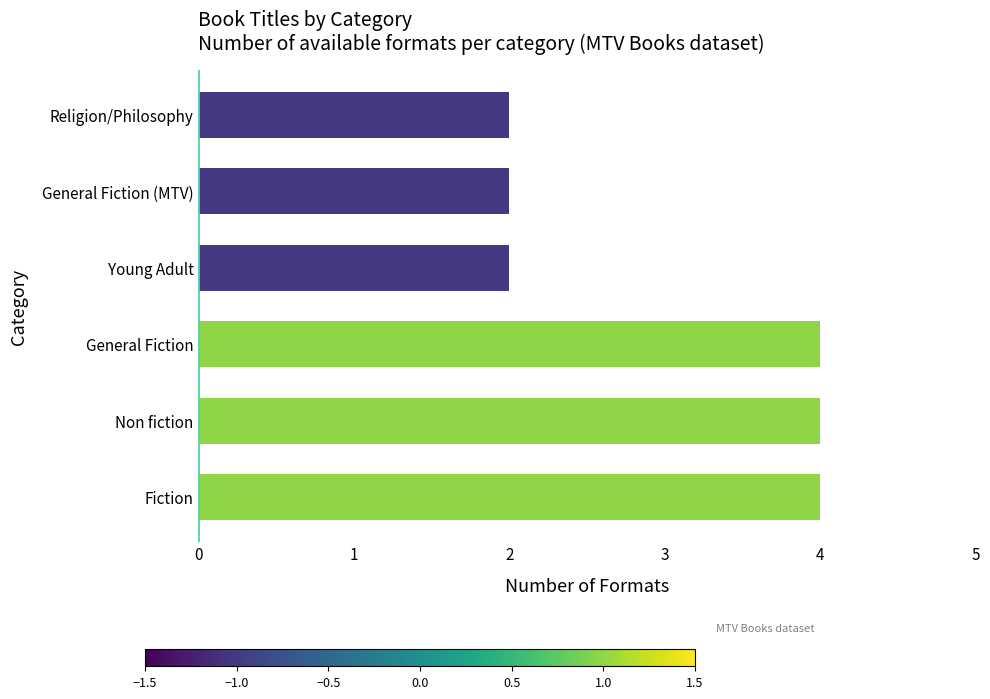

What is the average value?

3